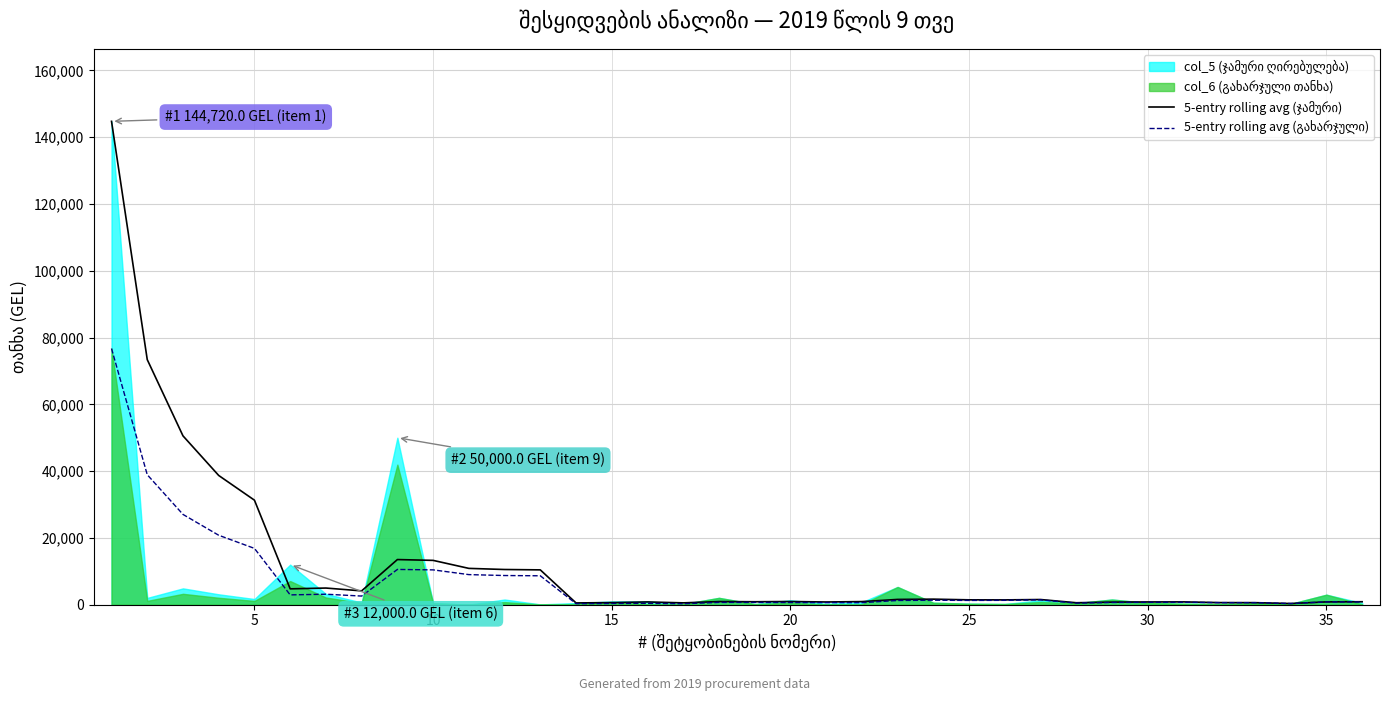

True or false: 5-entry rolling avg (ჯამური) and 5-entry rolling avg (გახარჯული) intersect in this chart.

False